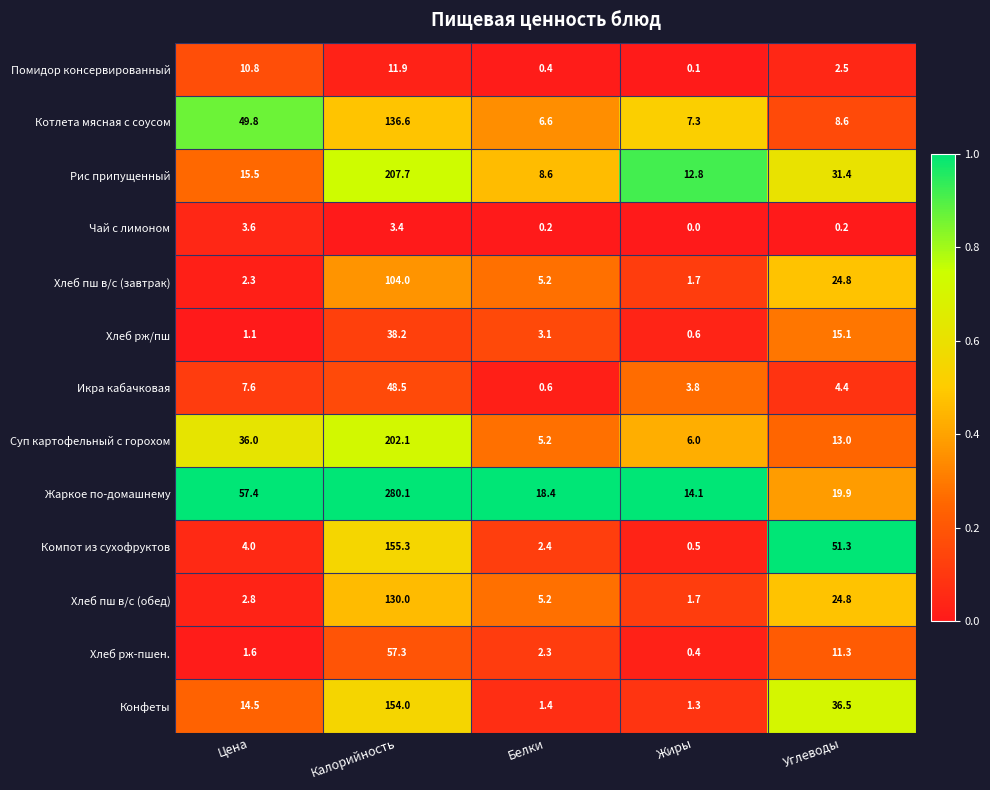

Rank the series by their maximum value, from lowest to highest.

Чай с лимоном, Помидор консервированный, Хлеб рж/пш, Икра кабачковая, Хлеб рж-пшен., Хлеб пш в/с (завтрак), Хлеб пш в/с (обед), Котлета мясная с соусом, Конфеты, Компот из сухофруктов, Суп картофельный с горохом, Рис припущенный, Жаркое по-домашнему